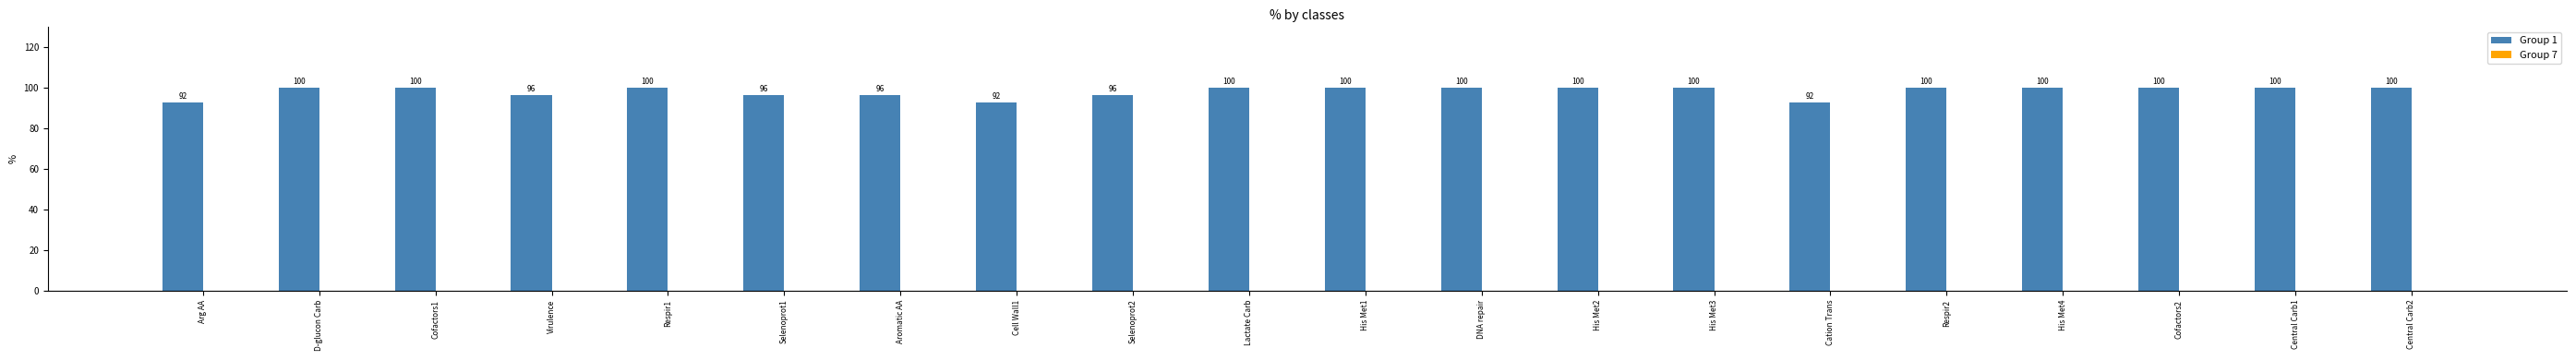

What value does the data have at D-glucon Carb?

100.0